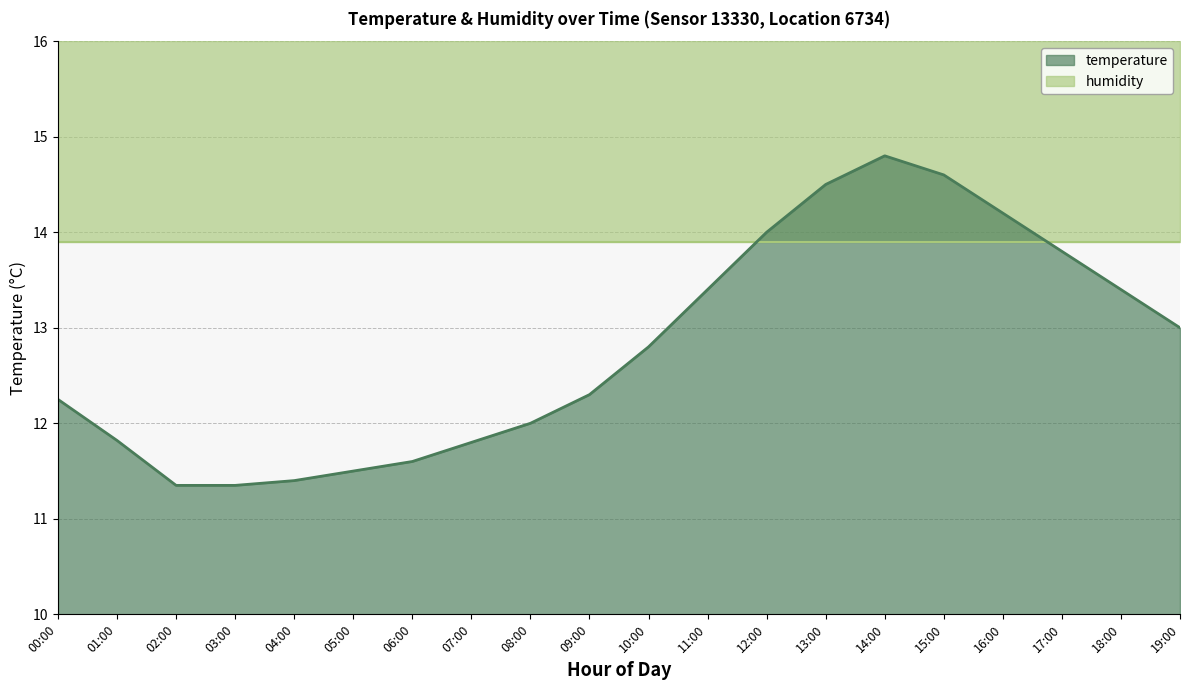

Reading left to right, list all the values displayed in this chart.

00:00=12.2	01:00=11.8	02:00=11.3	03:00=11.3	04:00=11.4	05:00=11.5	06:00=11.6	07:00=11.8	08:00=12.0	09:00=12.3	10:00=12.8	11:00=13.4	12:00=14.0	13:00=14.5	14:00=14.8	15:00=14.6	16:00=14.2	17:00=13.8	18:00=13.4	19:00=13.0